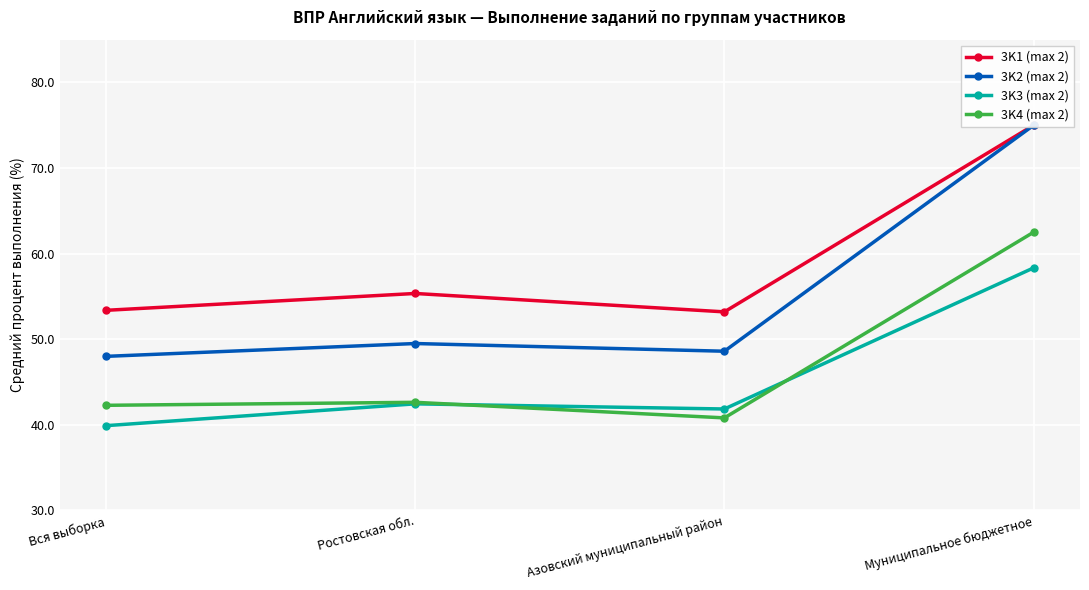

Where does the 3K2 (max 2) series first go above 49?

Ростовская обл.